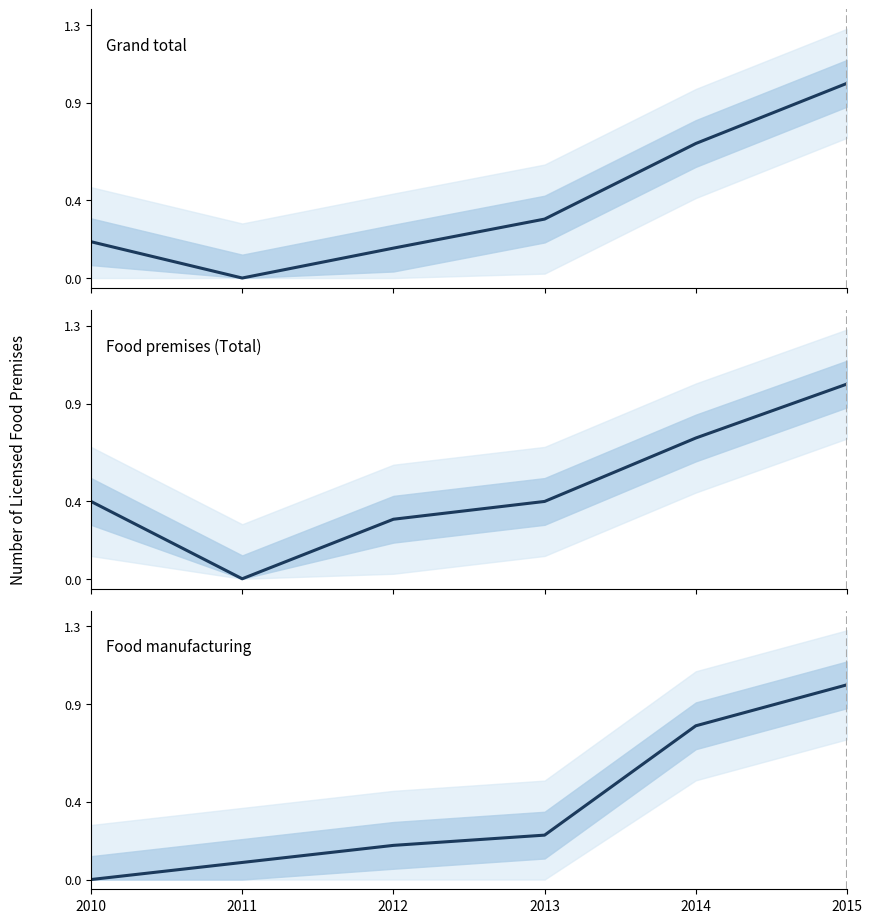

Which series has the largest total across all categories?

Food premises (Total)